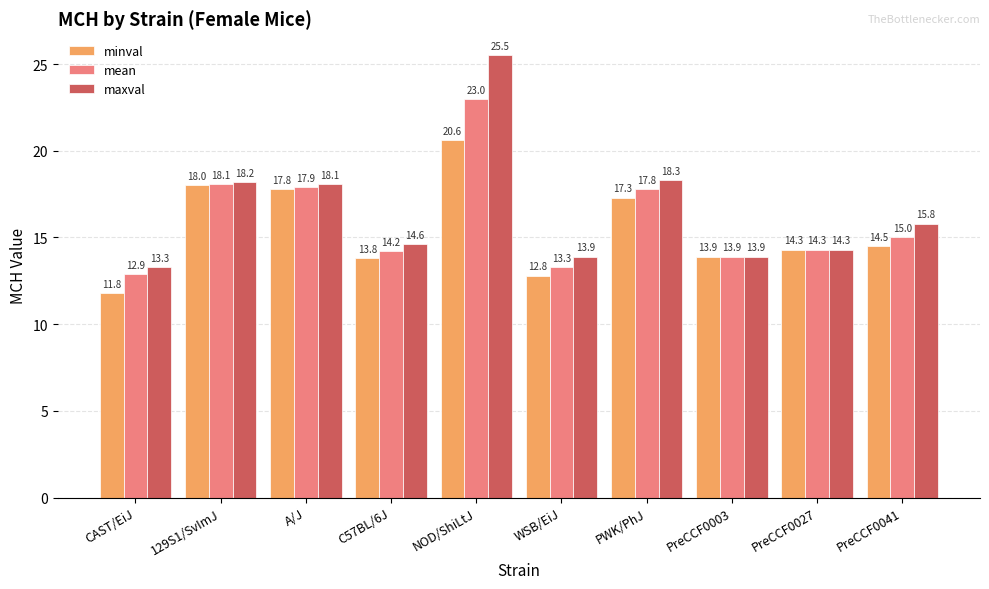

The value of minval at NOD/ShiLtJ is 20.6. True or false?

True